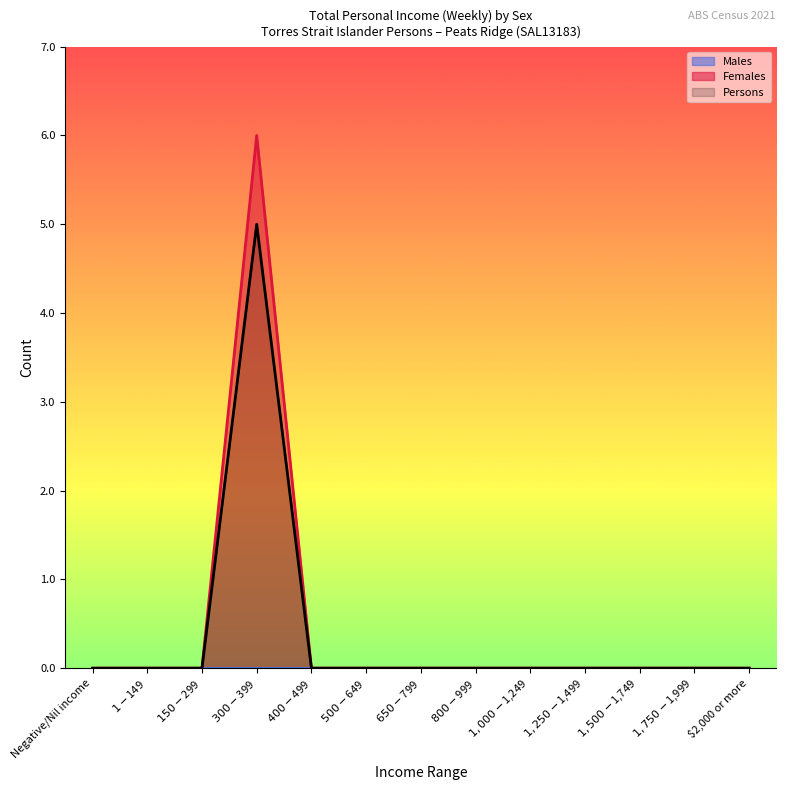

Between $400-$499 and $1-$149, which is larger?

$400-$499